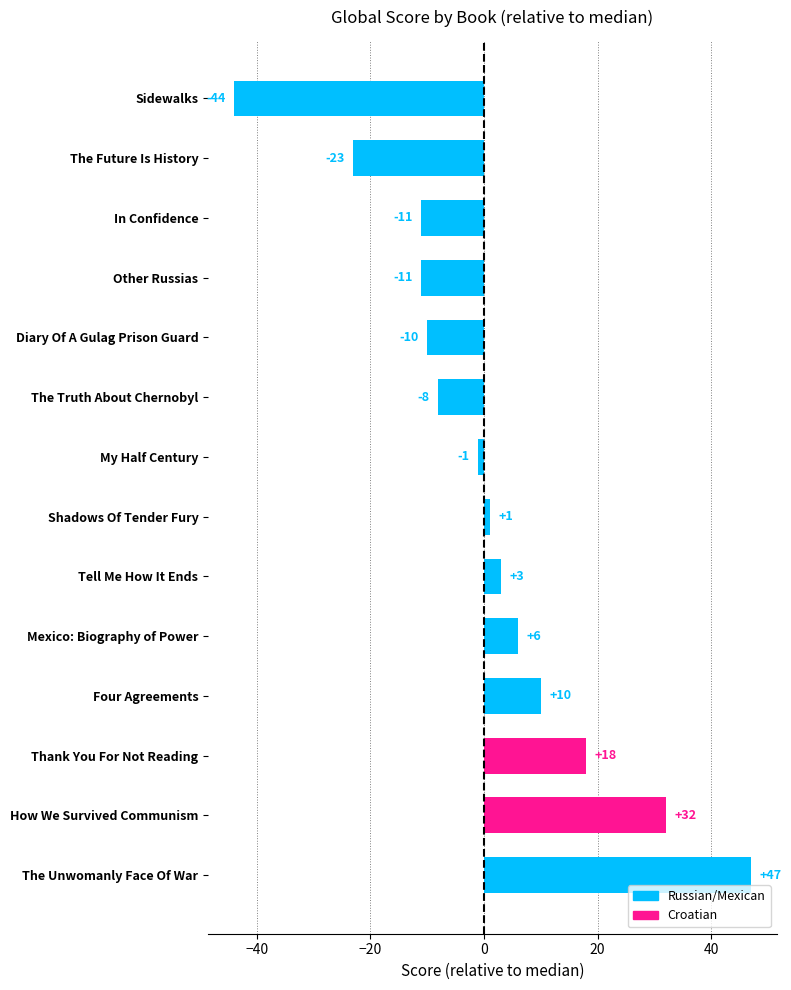

Where is the data nearest to the value 1?

Shadows Of Tender Fury